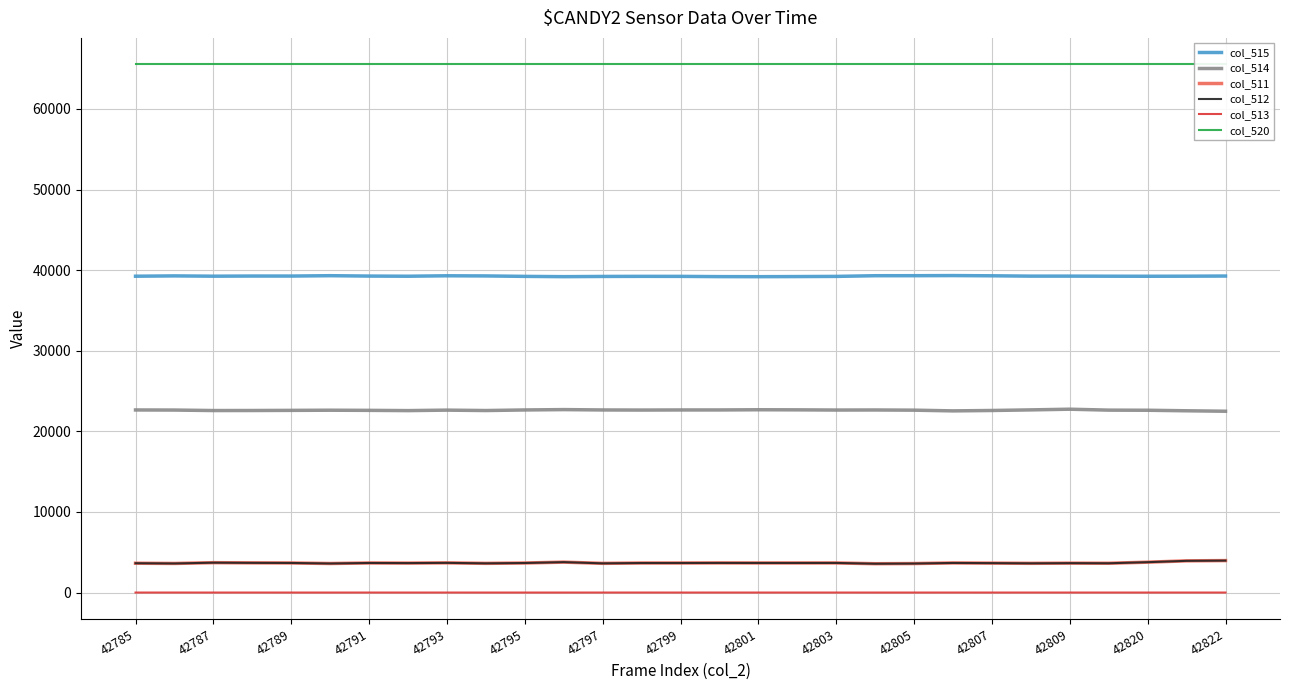

Which series has the largest total across all categories?

col_520